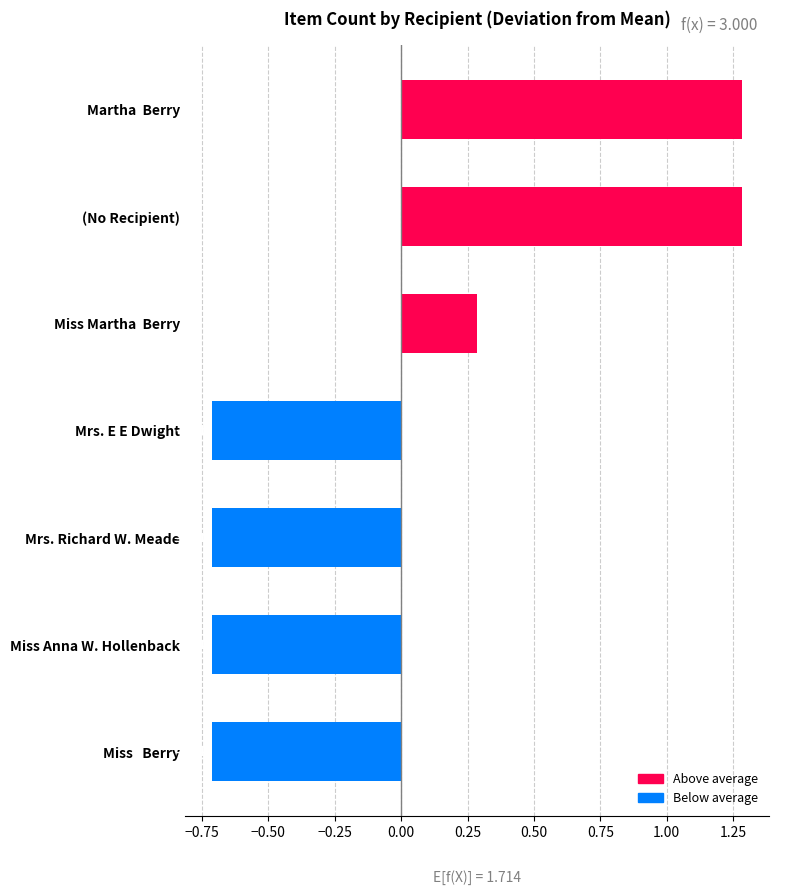

Approximately how many times larger is the value at Martha  Berry compared to (No Recipient)?

1.0